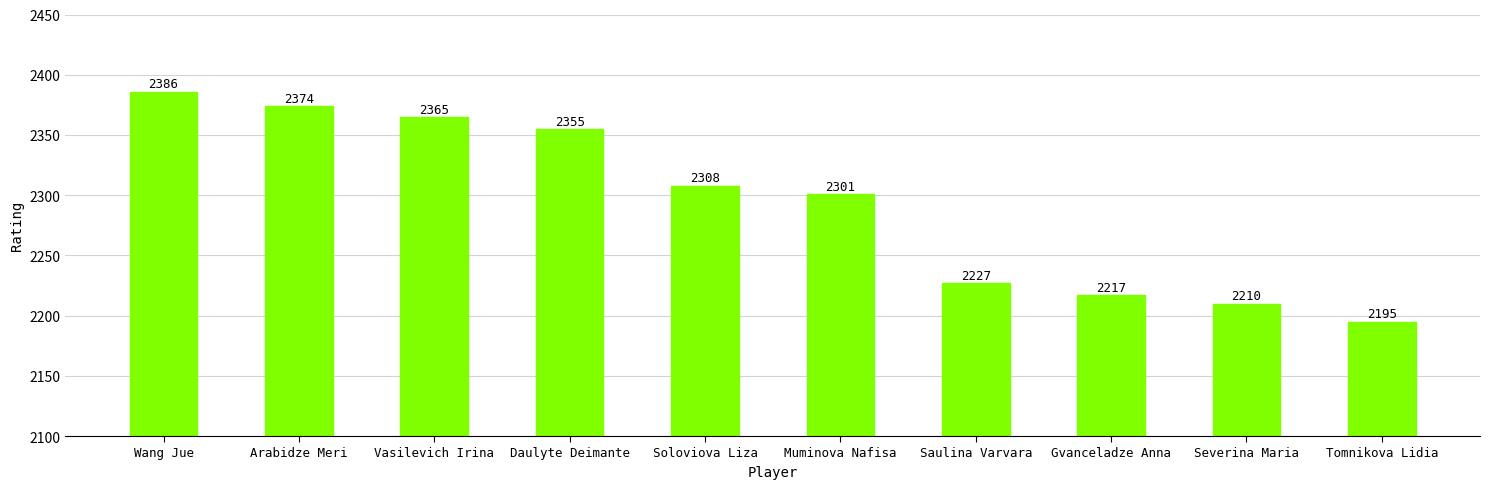

Which category has the lowest value across all series?

Tomnikova Lidia